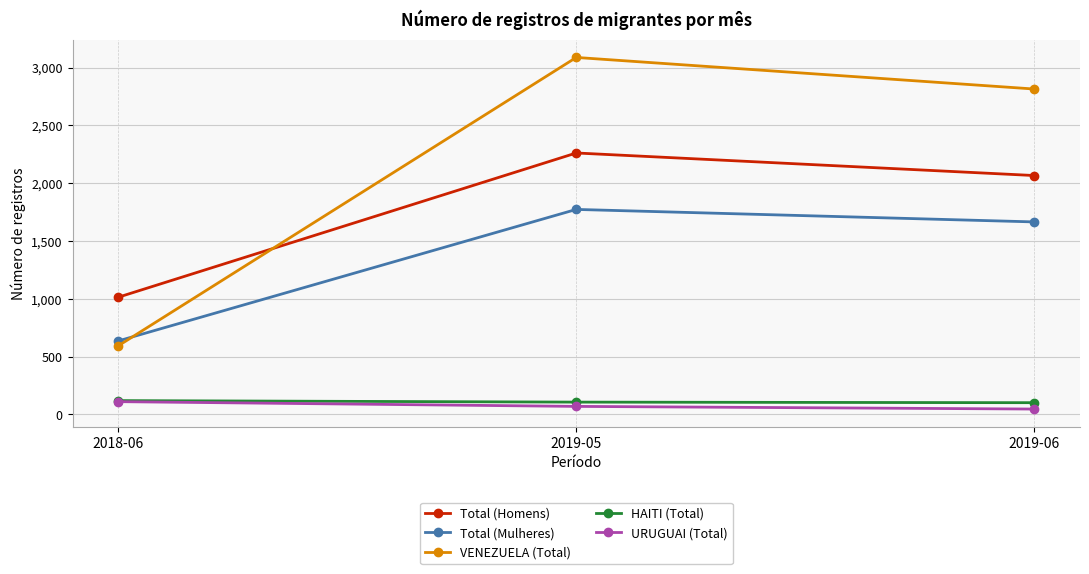

How many lines are shown in the chart?

5